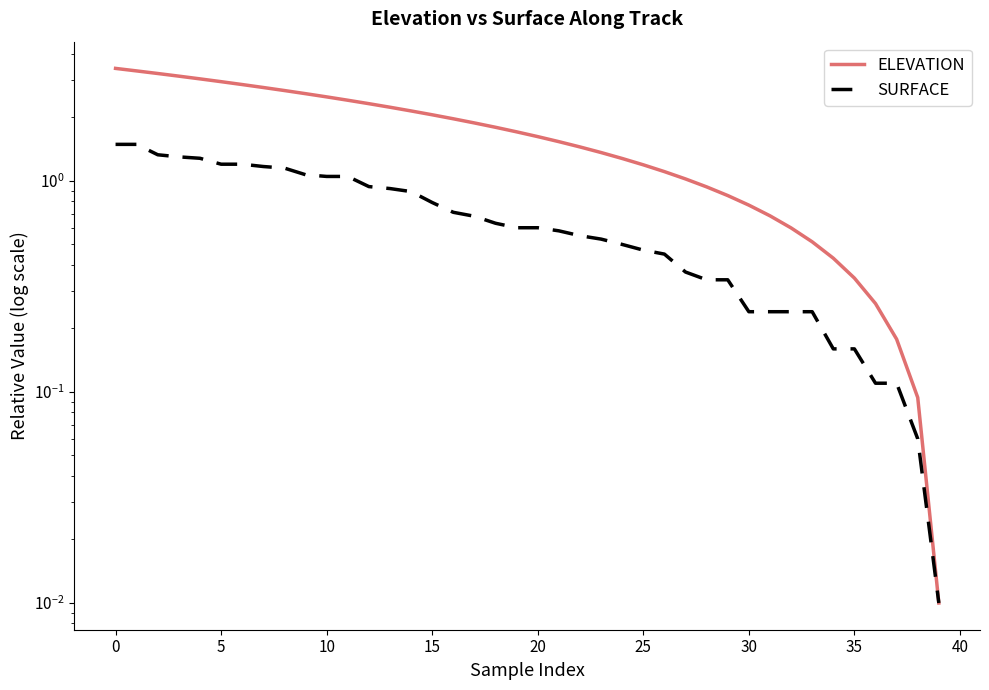

Which label corresponds to the smallest value in the chart?

39